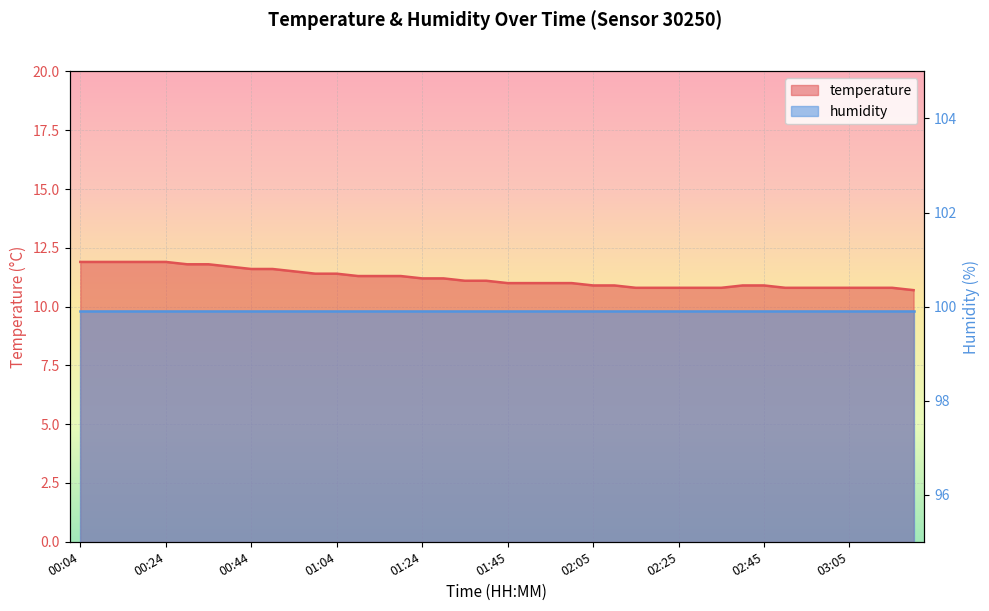

Rank the categories by value from highest to lowest.

00:04, 00:09, 00:14, 00:19, 00:24, 00:29, 00:34, 00:39, 00:44, 00:49, 00:54, 00:59, 01:04, 01:09, 01:14, 01:19, 01:24, 01:29, 01:34, 01:39, 01:45, 01:50, 01:55, 02:00, 02:05, 02:10, 02:40, 02:45, 02:15, 02:20, 02:25, 02:30, 02:35, 02:50, 02:55, 03:00, 03:05, 03:10, 03:15, 03:20